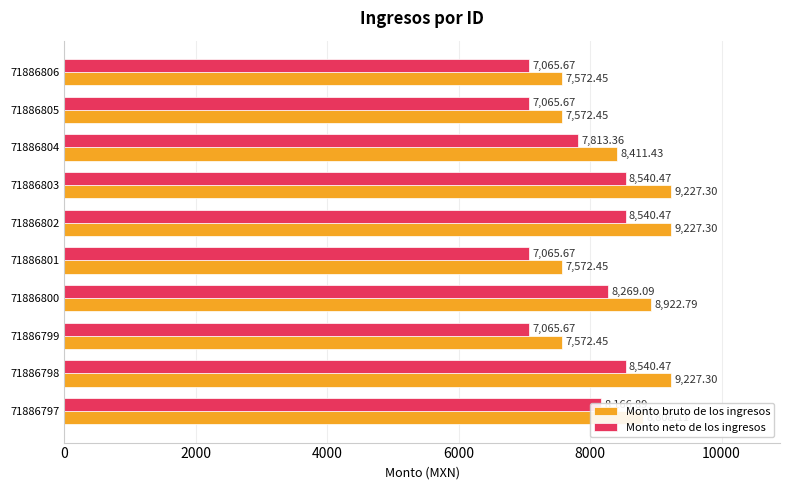

Rank the series at 71886799 from highest to lowest value.

Monto bruto de los ingresos, Monto neto de los ingresos